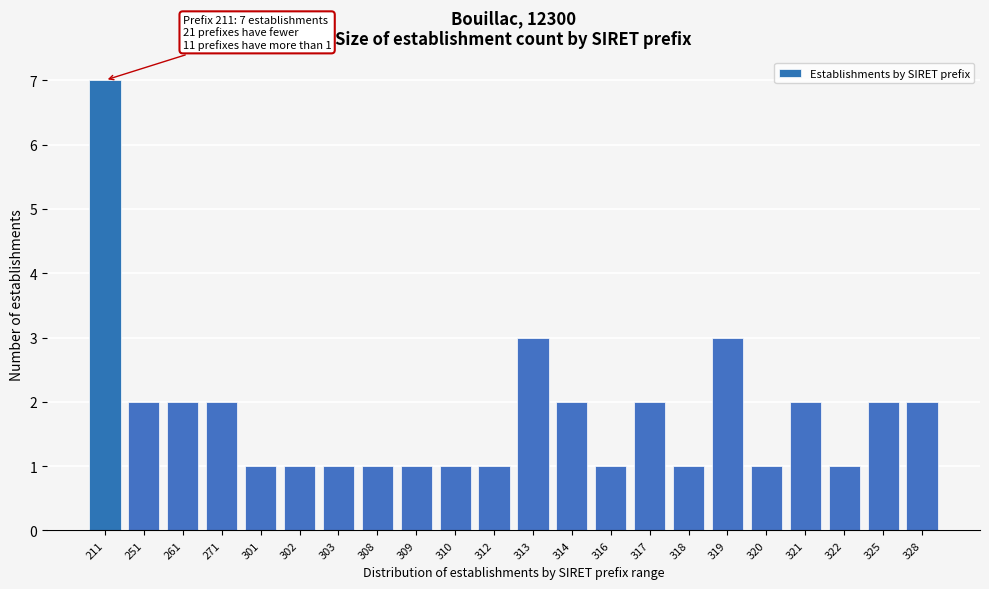

Reading right to left, extract all data points from this chart.

328=2	325=2	322=1	321=2	320=1	319=3	318=1	317=2	316=1	314=2	313=3	312=1	310=1	309=1	308=1	303=1	302=1	301=1	271=2	261=2	251=2	211=7